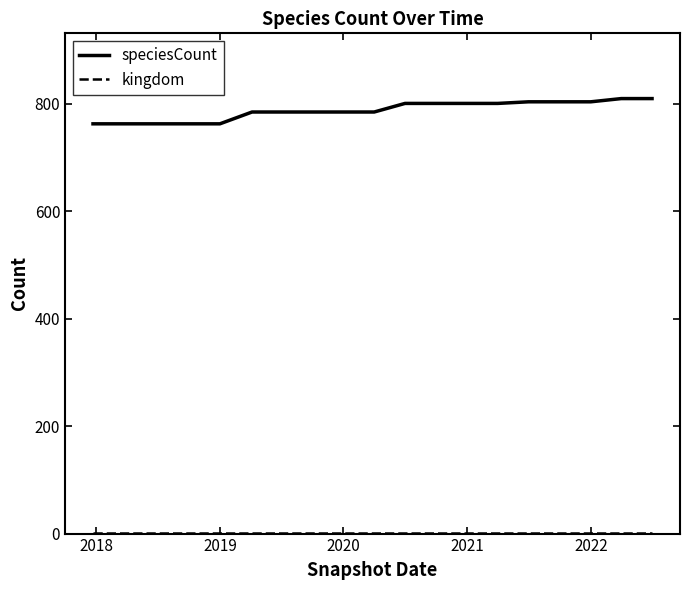

Which series has the widest spread of values?

speciesCount